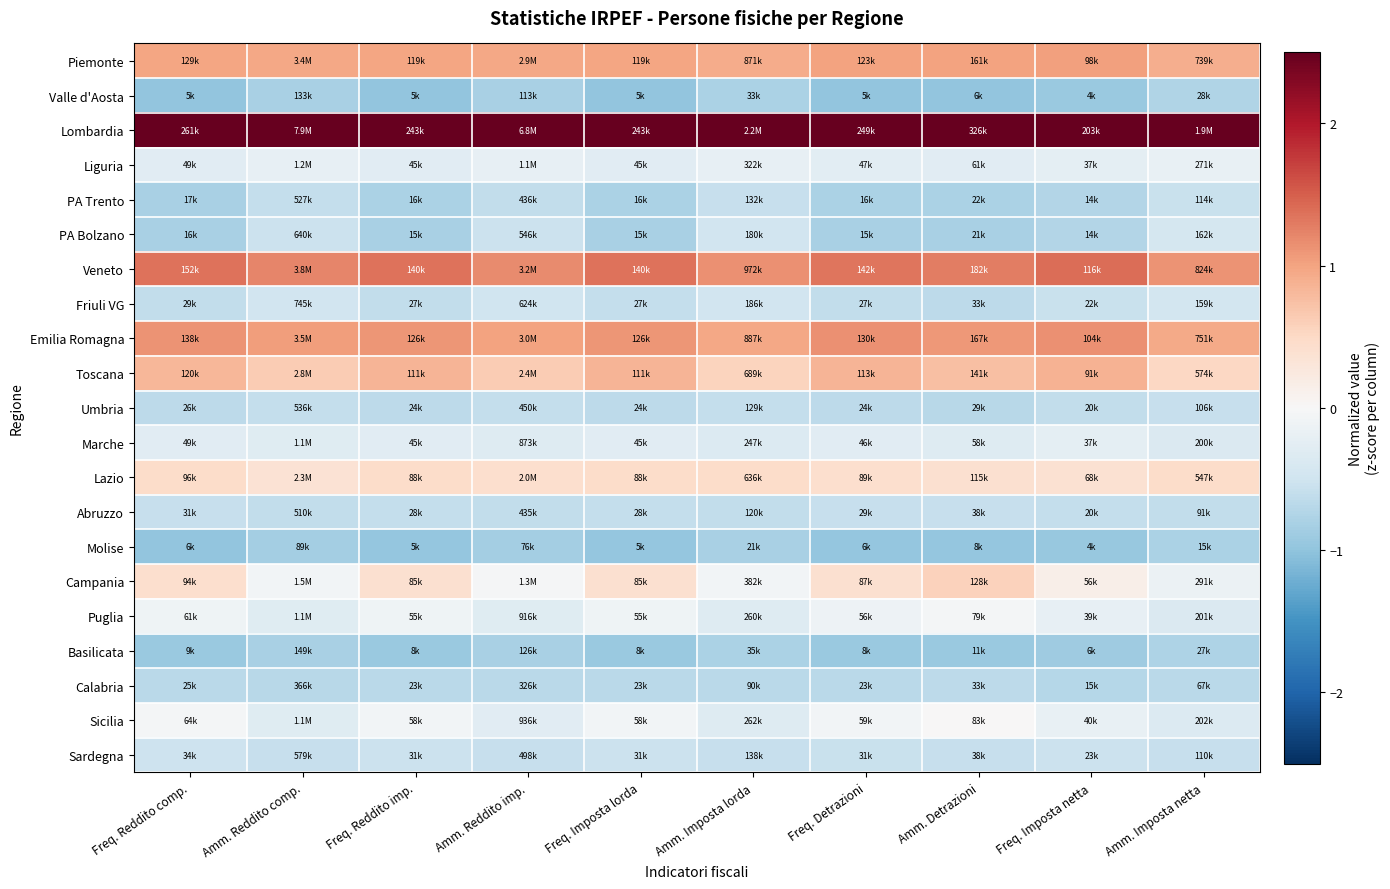

Reading left to right, transcribe all the data shown in this chart.

Piemonte: Freq. Reddito comp.=1.0	Amm. Reddito comp.=1.0	Freq. Reddito imp.=1.0	Amm. Reddito imp.=1.0	Freq. Imposta lorda=1.0	Amm. Imposta lorda=0.9	Freq. Detrazioni=1.0	Amm. Detrazioni=1.0	Freq. Imposta netta=1.0	Amm. Imposta netta=0.9
Valle d'Aosta: Freq. Reddito comp.=-1.0	Amm. Reddito comp.=-0.8	Freq. Reddito imp.=-1.0	Amm. Reddito imp.=-0.8	Freq. Imposta lorda=-1.0	Amm. Imposta lorda=-0.8	Freq. Detrazioni=-1.0	Amm. Detrazioni=-1.0	Freq. Imposta netta=-0.9	Amm. Imposta netta=-0.8
Lombardia: Freq. Reddito comp.=3.1	Amm. Reddito comp.=3.5	Freq. Reddito imp.=3.1	Amm. Reddito imp.=3.5	Freq. Imposta lorda=3.1	Amm. Imposta lorda=3.6	Freq. Detrazioni=3.1	Amm. Detrazioni=3.1	Freq. Imposta netta=3.2	Amm. Imposta netta=3.6
Liguria: Freq. Reddito comp.=-0.3	Amm. Reddito comp.=-0.2	Freq. Reddito imp.=-0.3	Amm. Reddito imp.=-0.2	Freq. Imposta lorda=-0.3	Amm. Imposta lorda=-0.2	Freq. Detrazioni=-0.3	Amm. Detrazioni=-0.3	Freq. Imposta netta=-0.2	Amm. Imposta netta=-0.2
PA Trento: Freq. Reddito comp.=-0.8	Amm. Reddito comp.=-0.6	Freq. Reddito imp.=-0.8	Amm. Reddito imp.=-0.6	Freq. Imposta lorda=-0.8	Amm. Imposta lorda=-0.6	Freq. Detrazioni=-0.8	Amm. Detrazioni=-0.8	Freq. Imposta netta=-0.7	Amm. Imposta netta=-0.6
PA Bolzano: Freq. Reddito comp.=-0.8	Amm. Reddito comp.=-0.5	Freq. Reddito imp.=-0.8	Amm. Reddito imp.=-0.5	Freq. Imposta lorda=-0.8	Amm. Imposta lorda=-0.5	Freq. Detrazioni=-0.8	Amm. Detrazioni=-0.8	Freq. Imposta netta=-0.7	Amm. Imposta netta=-0.4
Veneto: Freq. Reddito comp.=1.4	Amm. Reddito comp.=1.2	Freq. Reddito imp.=1.4	Amm. Reddito imp.=1.2	Freq. Imposta lorda=1.4	Amm. Imposta lorda=1.1	Freq. Detrazioni=1.3	Amm. Detrazioni=1.3	Freq. Imposta netta=1.4	Amm. Imposta netta=1.1
Friuli VG: Freq. Reddito comp.=-0.6	Amm. Reddito comp.=-0.5	Freq. Reddito imp.=-0.6	Amm. Reddito imp.=-0.5	Freq. Imposta lorda=-0.6	Amm. Imposta lorda=-0.5	Freq. Detrazioni=-0.6	Amm. Detrazioni=-0.6	Freq. Imposta netta=-0.6	Amm. Imposta netta=-0.5
Emilia Romagna: Freq. Reddito comp.=1.1	Amm. Reddito comp.=1.1	Freq. Reddito imp.=1.1	Amm. Reddito imp.=1.0	Freq. Imposta lorda=1.1	Amm. Imposta lorda=1.0	Freq. Detrazioni=1.1	Amm. Detrazioni=1.1	Freq. Imposta netta=1.1	Amm. Imposta netta=0.9
Toscana: Freq. Reddito comp.=0.8	Amm. Reddito comp.=0.6	Freq. Reddito imp.=0.8	Amm. Reddito imp.=0.6	Freq. Imposta lorda=0.8	Amm. Imposta lorda=0.6	Freq. Detrazioni=0.8	Amm. Detrazioni=0.8	Freq. Imposta netta=0.9	Amm. Imposta netta=0.5
Umbria: Freq. Reddito comp.=-0.7	Amm. Reddito comp.=-0.6	Freq. Reddito imp.=-0.6	Amm. Reddito imp.=-0.6	Freq. Imposta lorda=-0.6	Amm. Imposta lorda=-0.6	Freq. Detrazioni=-0.7	Amm. Detrazioni=-0.7	Freq. Imposta netta=-0.6	Amm. Imposta netta=-0.6
Marche: Freq. Reddito comp.=-0.3	Amm. Reddito comp.=-0.3	Freq. Reddito imp.=-0.3	Amm. Reddito imp.=-0.3	Freq. Imposta lorda=-0.3	Amm. Imposta lorda=-0.3	Freq. Detrazioni=-0.3	Amm. Detrazioni=-0.3	Freq. Imposta netta=-0.3	Amm. Imposta netta=-0.4
Lazio: Freq. Reddito comp.=0.5	Amm. Reddito comp.=0.4	Freq. Reddito imp.=0.5	Amm. Reddito imp.=0.4	Freq. Imposta lorda=0.5	Amm. Imposta lorda=0.4	Freq. Detrazioni=0.4	Amm. Detrazioni=0.4	Freq. Imposta netta=0.4	Amm. Imposta netta=0.5
Abruzzo: Freq. Reddito comp.=-0.6	Amm. Reddito comp.=-0.6	Freq. Reddito imp.=-0.6	Amm. Reddito imp.=-0.6	Freq. Imposta lorda=-0.6	Amm. Imposta lorda=-0.6	Freq. Detrazioni=-0.6	Amm. Detrazioni=-0.6	Freq. Imposta netta=-0.6	Amm. Imposta netta=-0.6
Molise: Freq. Reddito comp.=-1.0	Amm. Reddito comp.=-0.8	Freq. Reddito imp.=-1.0	Amm. Reddito imp.=-0.8	Freq. Imposta lorda=-1.0	Amm. Imposta lorda=-0.8	Freq. Detrazioni=-1.0	Amm. Detrazioni=-1.0	Freq. Imposta netta=-0.9	Amm. Imposta netta=-0.8
Campania: Freq. Reddito comp.=0.4	Amm. Reddito comp.=-0.1	Freq. Reddito imp.=0.4	Amm. Reddito imp.=-0.0	Freq. Imposta lorda=0.4	Amm. Imposta lorda=-0.1	Freq. Detrazioni=0.4	Amm. Detrazioni=0.6	Freq. Imposta netta=0.1	Amm. Imposta netta=-0.1
Puglia: Freq. Reddito comp.=-0.1	Amm. Reddito comp.=-0.3	Freq. Reddito imp.=-0.1	Amm. Reddito imp.=-0.3	Freq. Imposta lorda=-0.1	Amm. Imposta lorda=-0.3	Freq. Detrazioni=-0.1	Amm. Detrazioni=-0.0	Freq. Imposta netta=-0.2	Amm. Imposta netta=-0.4
Basilicata: Freq. Reddito comp.=-0.9	Amm. Reddito comp.=-0.8	Freq. Reddito imp.=-0.9	Amm. Reddito imp.=-0.8	Freq. Imposta lorda=-0.9	Amm. Imposta lorda=-0.8	Freq. Detrazioni=-0.9	Amm. Detrazioni=-0.9	Freq. Imposta netta=-0.9	Amm. Imposta netta=-0.8
Calabria: Freq. Reddito comp.=-0.7	Amm. Reddito comp.=-0.7	Freq. Reddito imp.=-0.7	Amm. Reddito imp.=-0.7	Freq. Imposta lorda=-0.7	Amm. Imposta lorda=-0.7	Freq. Detrazioni=-0.7	Amm. Detrazioni=-0.7	Freq. Imposta netta=-0.7	Amm. Imposta netta=-0.7
Sicilia: Freq. Reddito comp.=-0.1	Amm. Reddito comp.=-0.3	Freq. Reddito imp.=-0.1	Amm. Reddito imp.=-0.3	Freq. Imposta lorda=-0.1	Amm. Imposta lorda=-0.3	Freq. Detrazioni=-0.1	Amm. Detrazioni=0.0	Freq. Imposta netta=-0.2	Amm. Imposta netta=-0.3
Sardegna: Freq. Reddito comp.=-0.5	Amm. Reddito comp.=-0.6	Freq. Reddito imp.=-0.5	Amm. Reddito imp.=-0.6	Freq. Imposta lorda=-0.5	Amm. Imposta lorda=-0.6	Freq. Detrazioni=-0.5	Amm. Detrazioni=-0.6	Freq. Imposta netta=-0.5	Amm. Imposta netta=-0.6